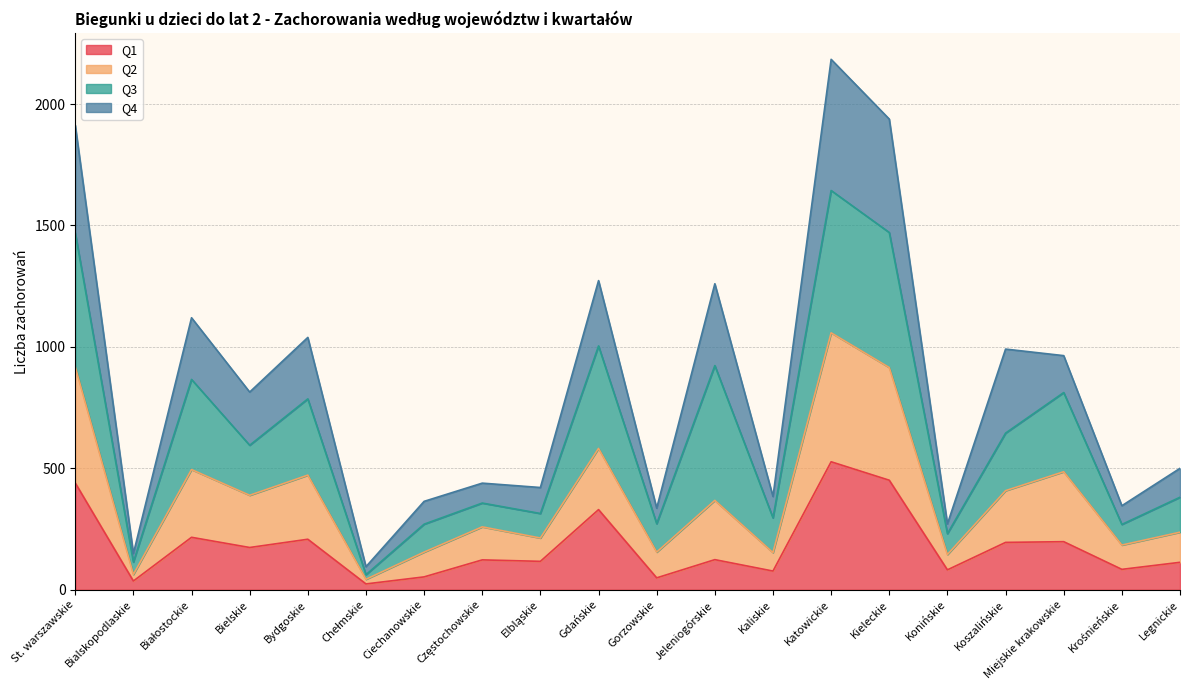

At which category is the sum across all series the highest?

Katowickie